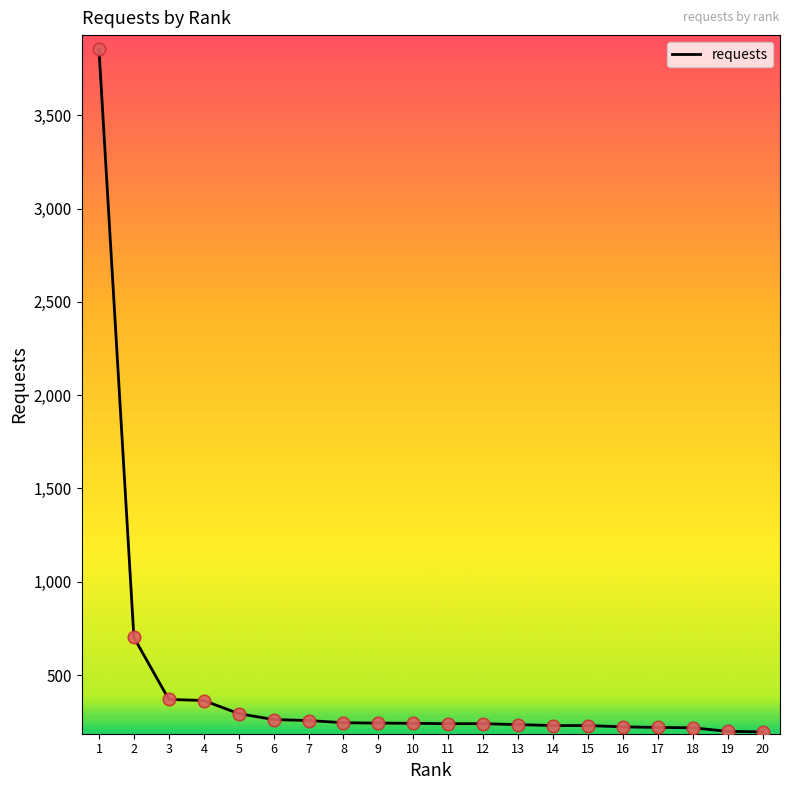

What is the ratio of the value at 6 to the value at 5?

0.9